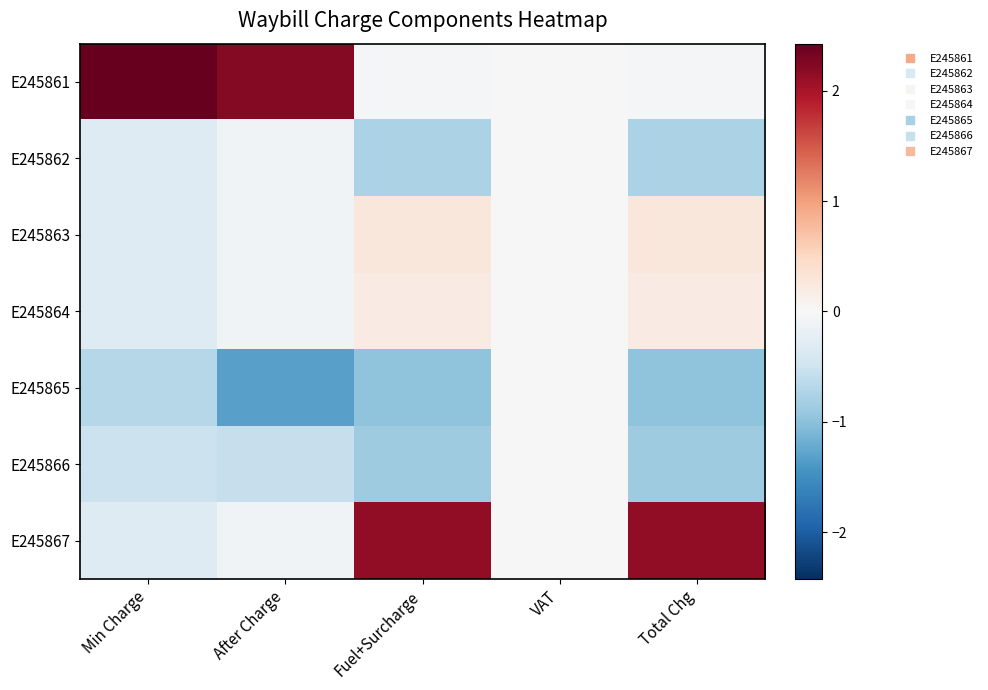

Which has a higher value, After Charge or Total Chg?

After Charge